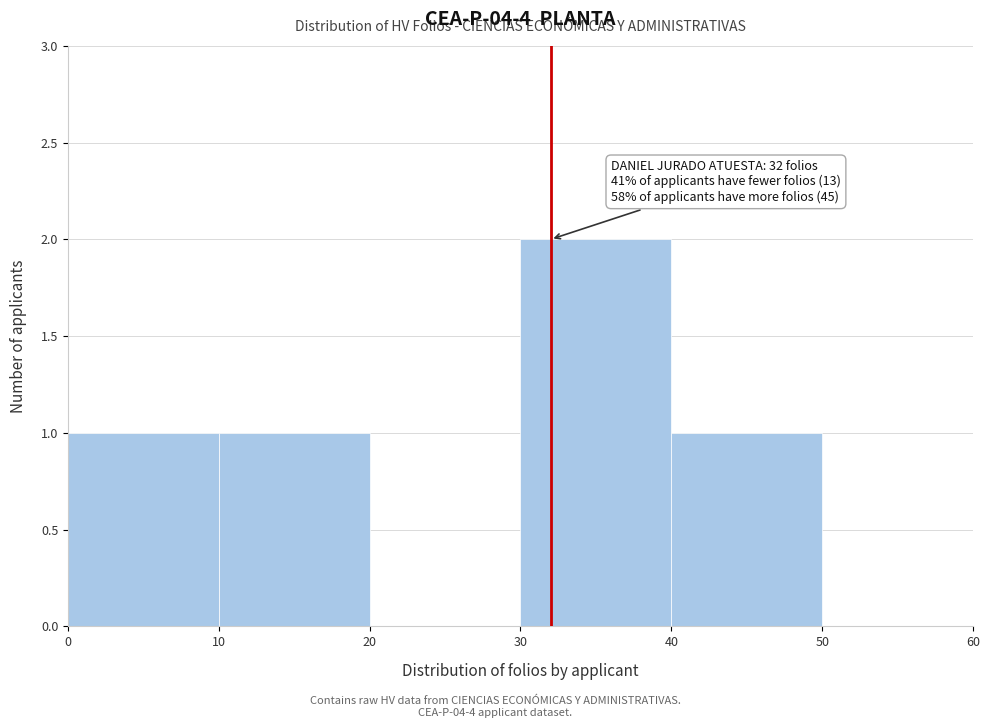

Over which range of the x-axis is the bar tallest?

30 to 40